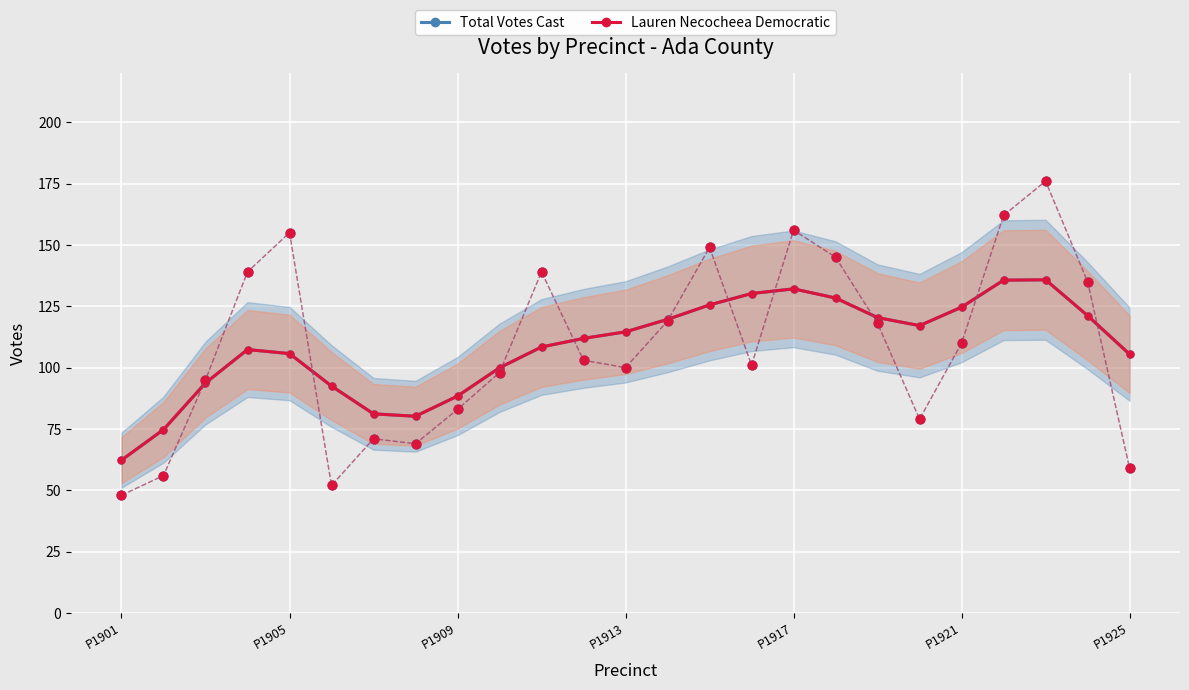

What are all the series names shown in the legend?

Total Votes Cast, Lauren Necocheea Democratic